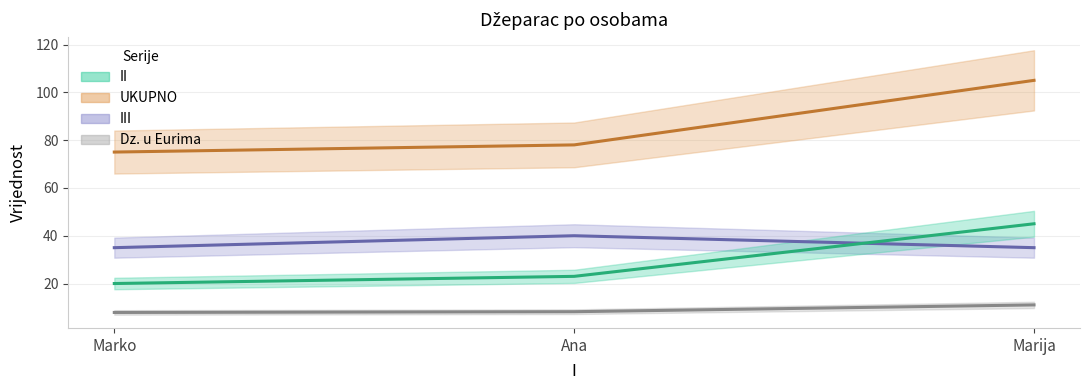

Is the value of II at Ana greater than the value of III at Ana?

No